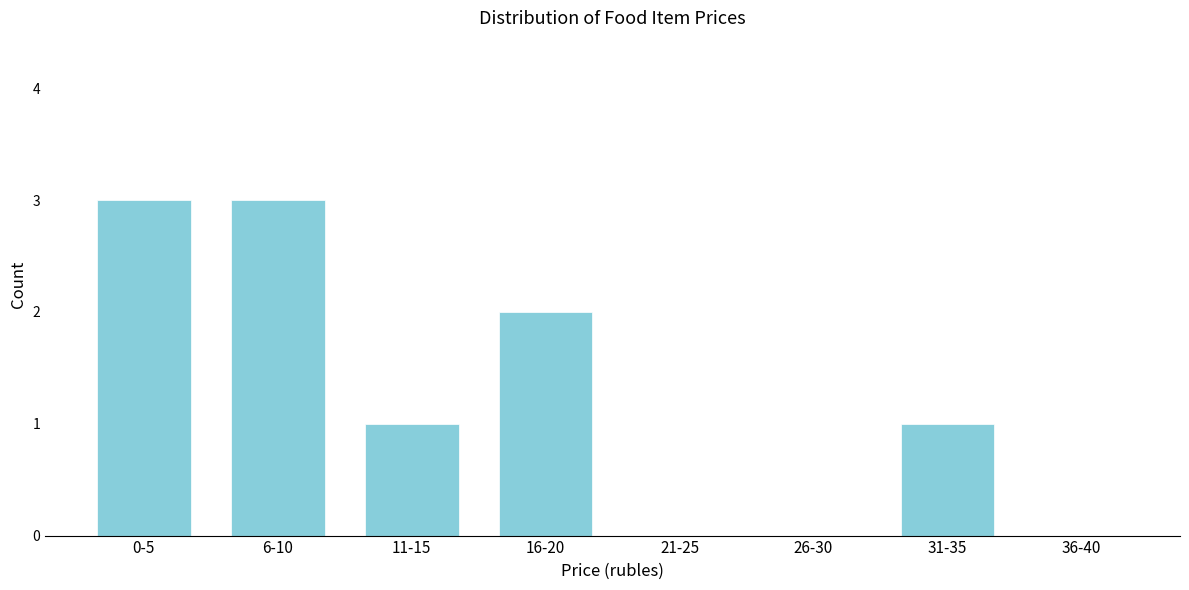

Reading right to left, extract all data points from this chart.

36-40=0	31-35=1	26-30=0	21-25=0	16-20=2	11-15=1	6-10=3	0-5=3